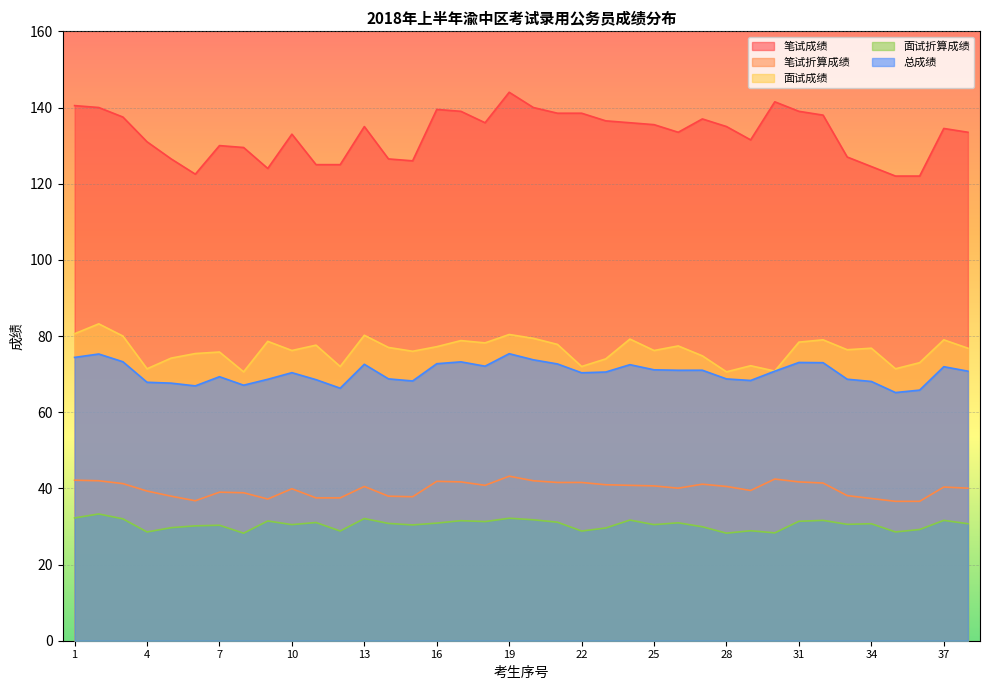

Which series has the largest total across all categories?

笔试成绩